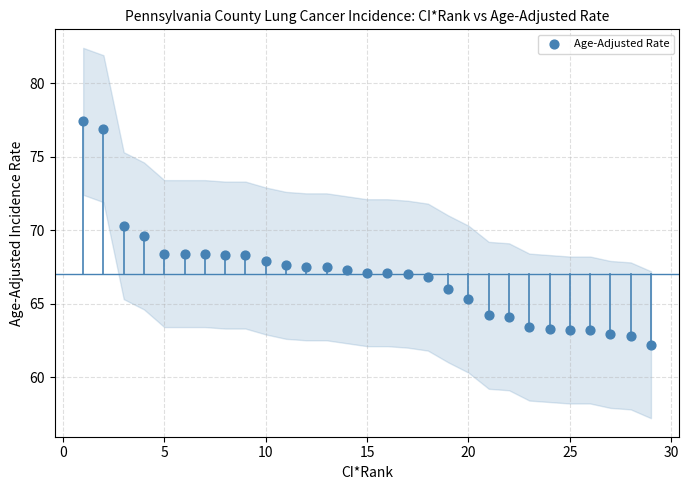

What is the range of Y values (max minus min)?

15.2